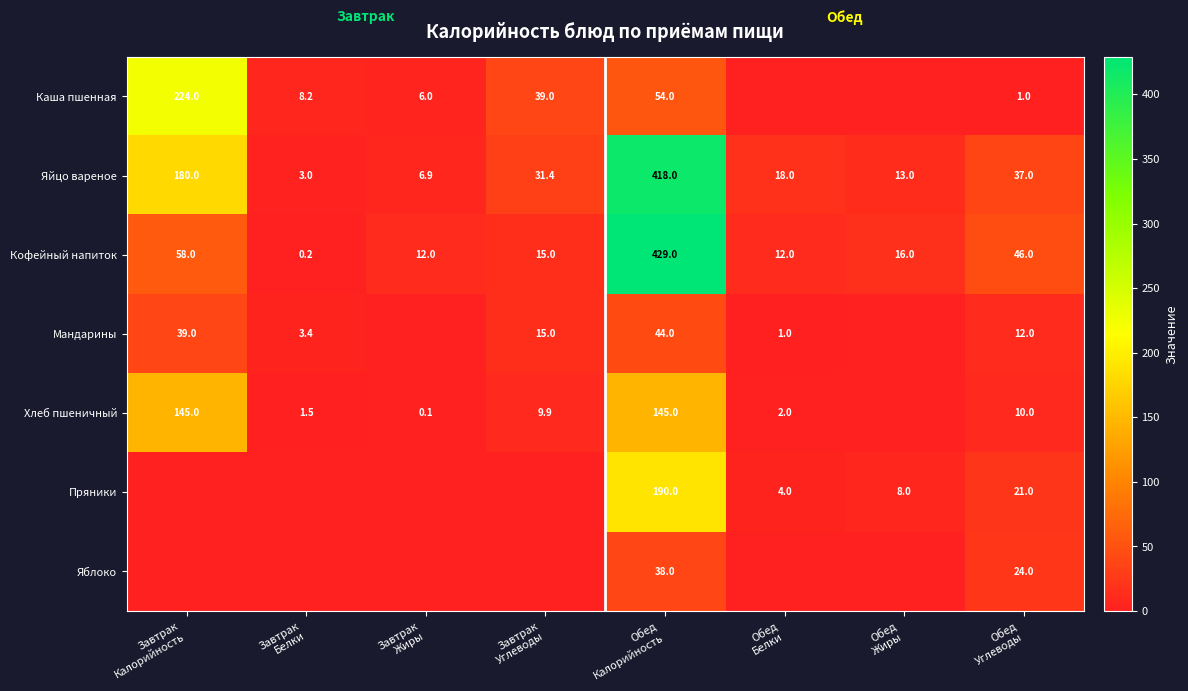

What is the lowest value of the Яйцо вареное series?

3.0